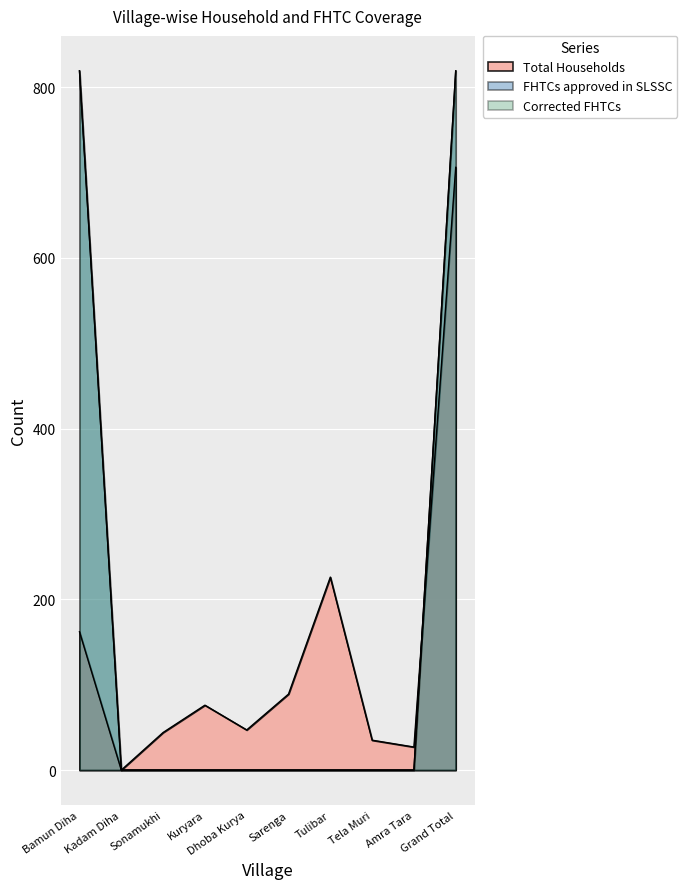

The Total Households series shows 40 at Amra Tara. True or false?

False